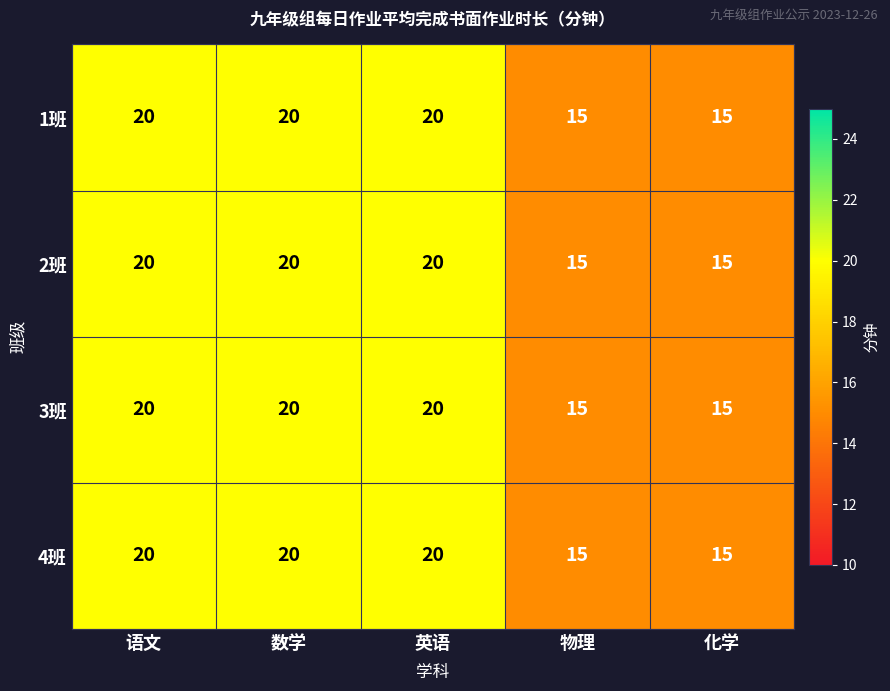

What is the difference between the second highest and second lowest values in the 2班 series?

5